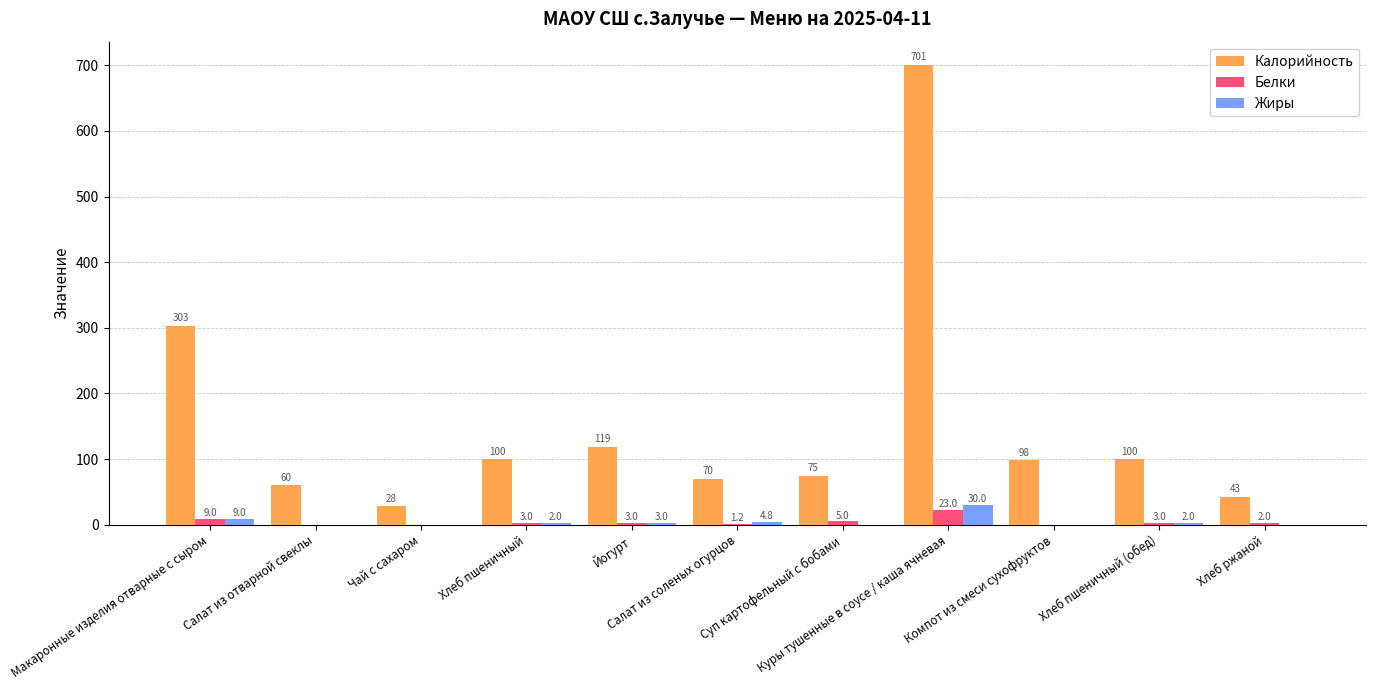

What is the sum of all Белки values?

49.2